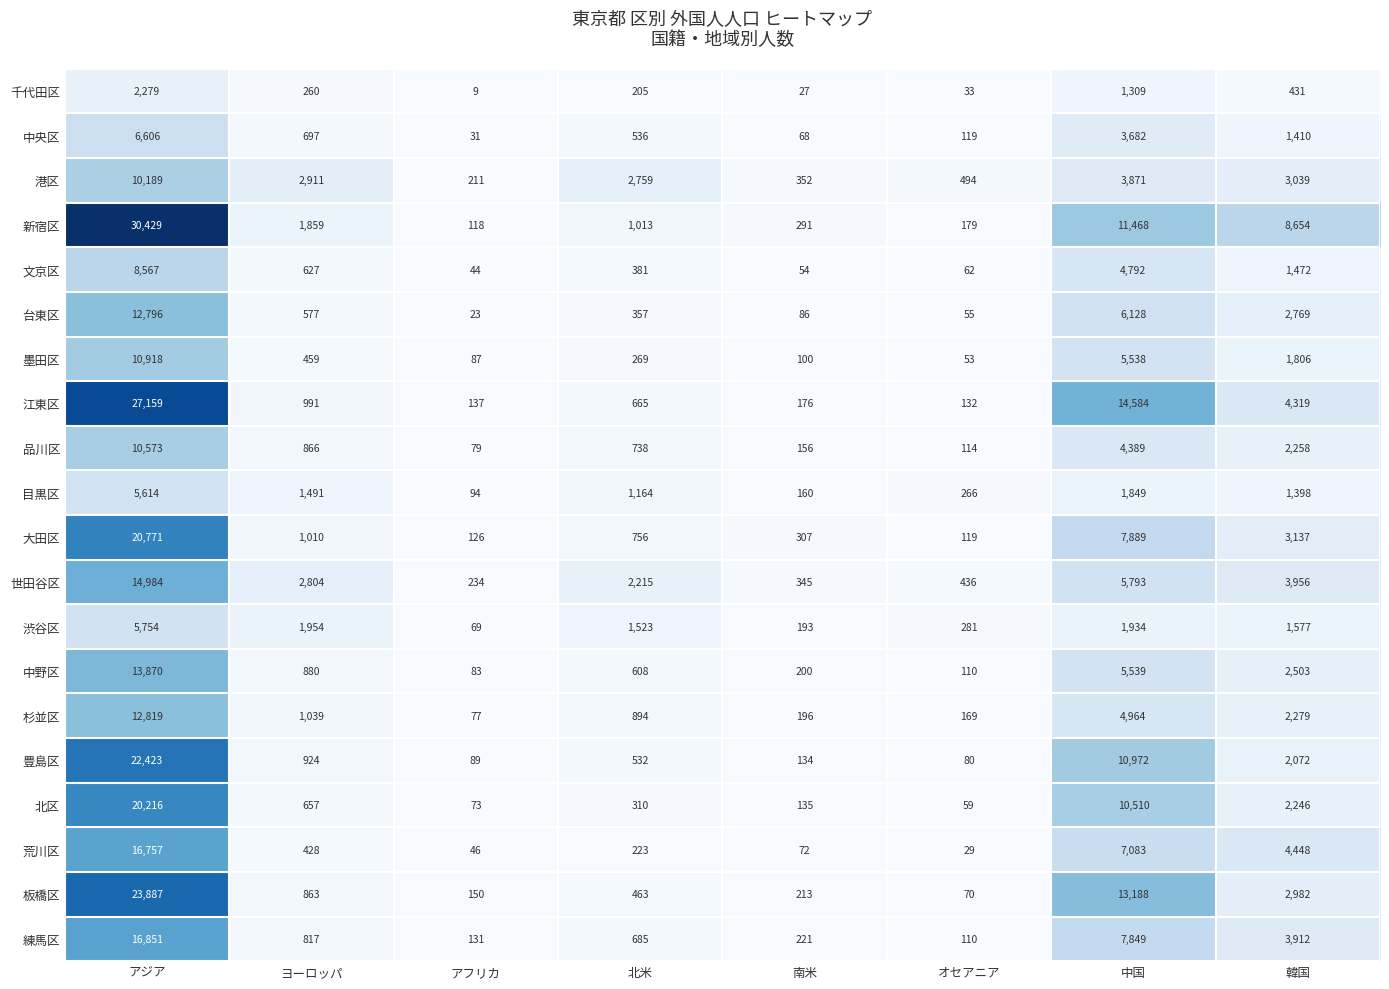

Which series has the widest spread of values?

新宿区